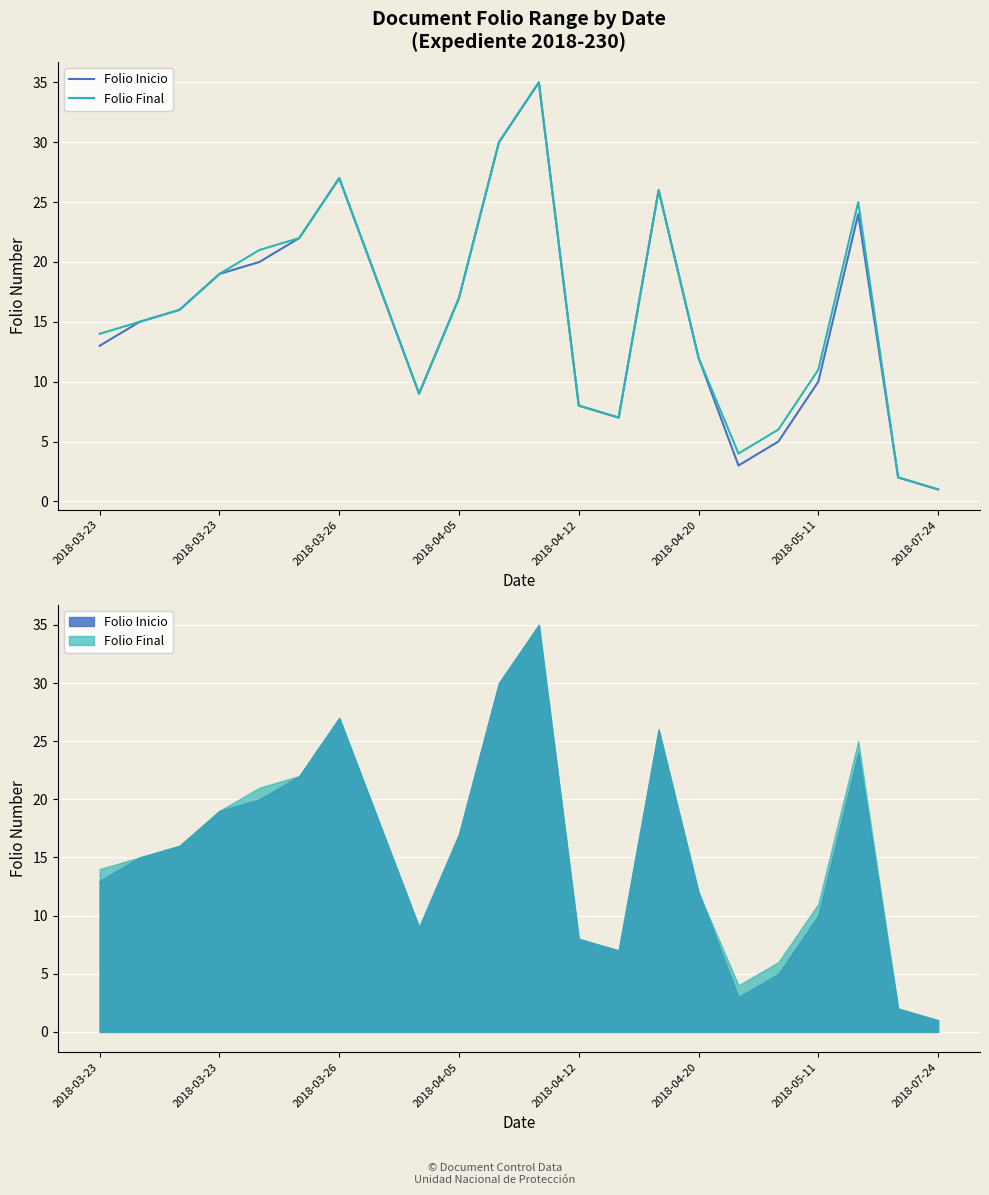

How many values in the Folio Final series are below 16?

11